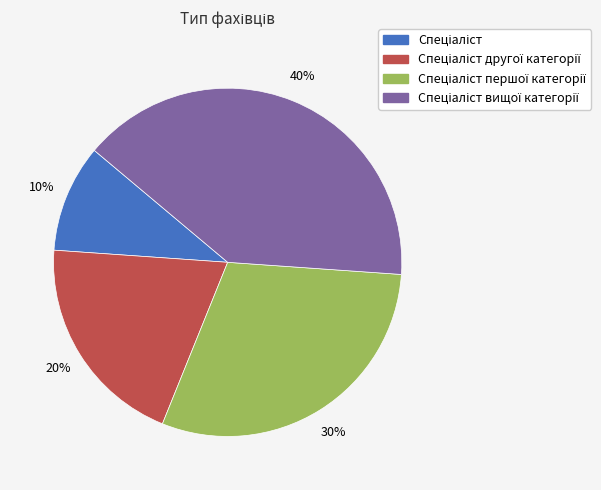

Is there any slice that represents more than half of the pie?

No